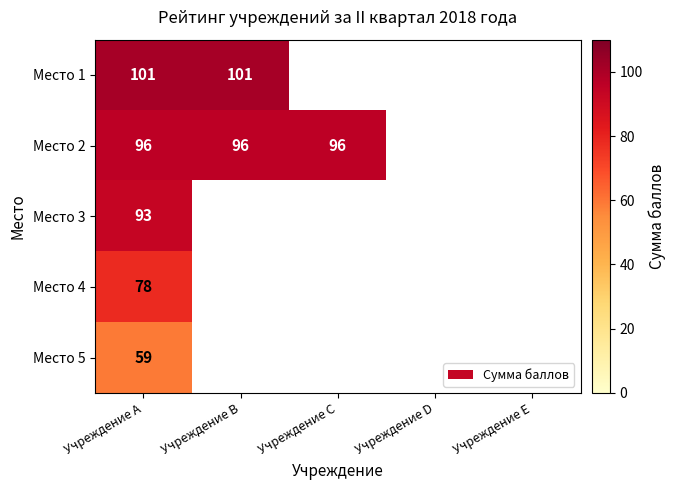

The Место 1 series shows 101 at Учреждение A. True or false?

True